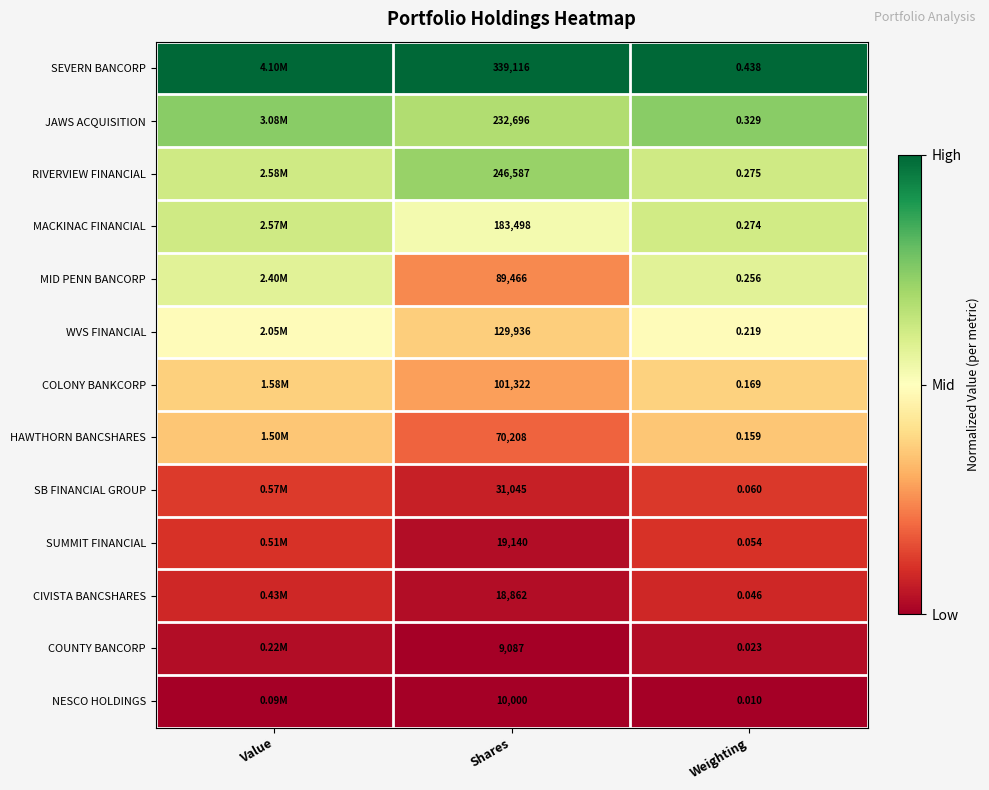

Rank the series at Shares from lowest to highest value.

COUNTY BANCORP, NESCO HOLDINGS, CIVISTA BANCSHARES, SUMMIT FINANCIAL, SB FINANCIAL GROUP, HAWTHORN BANCSHARES, MID PENN BANCORP, COLONY BANKCORP, WVS FINANCIAL, MACKINAC FINANCIAL, JAWS ACQUISITION, RIVERVIEW FINANCIAL, SEVERN BANCORP